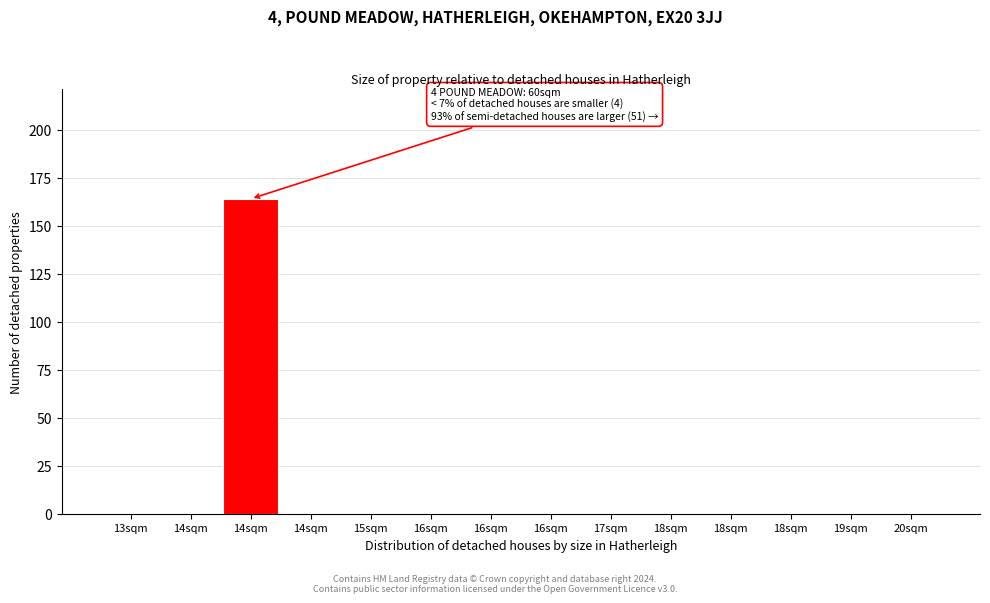

How many distinct data groups are displayed?

1